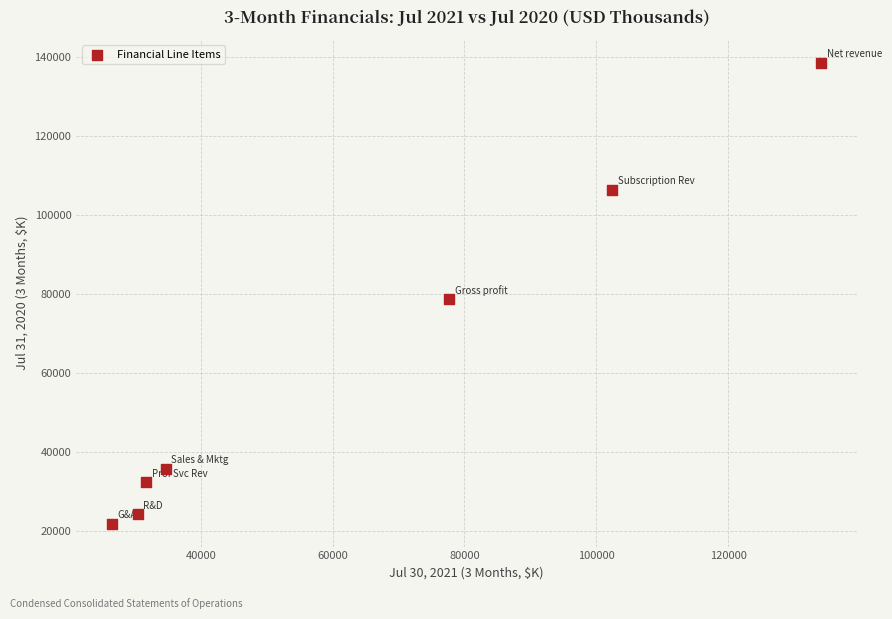

What Y value in the scatter plot is closest to 80138?

78576